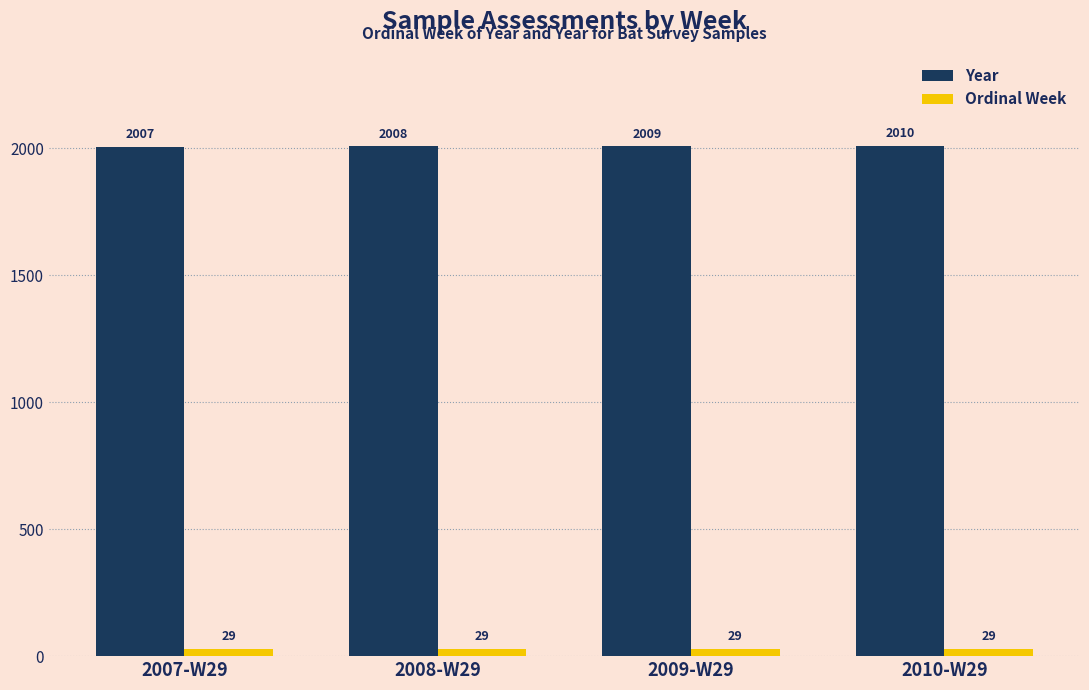

True or false: Ordinal Week has a value of 29 at 2007-W29.

True